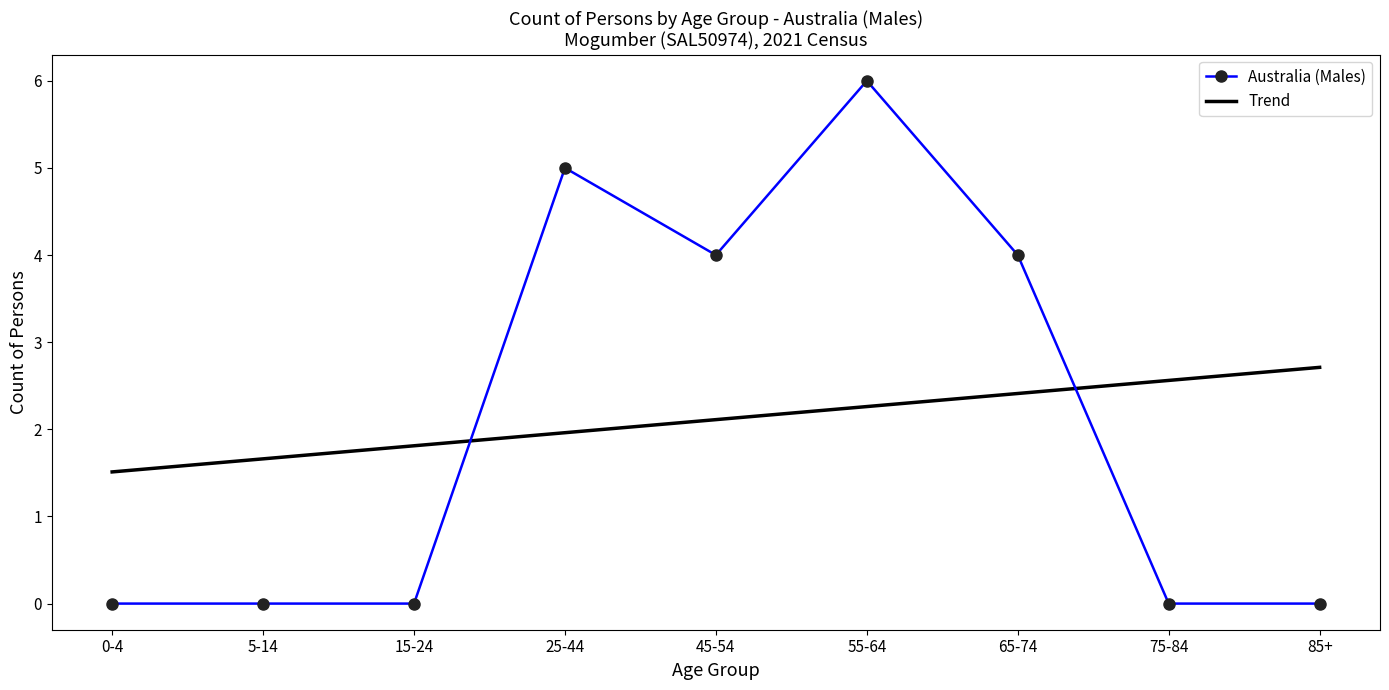

What is the highest value of the Trend series?

2.7